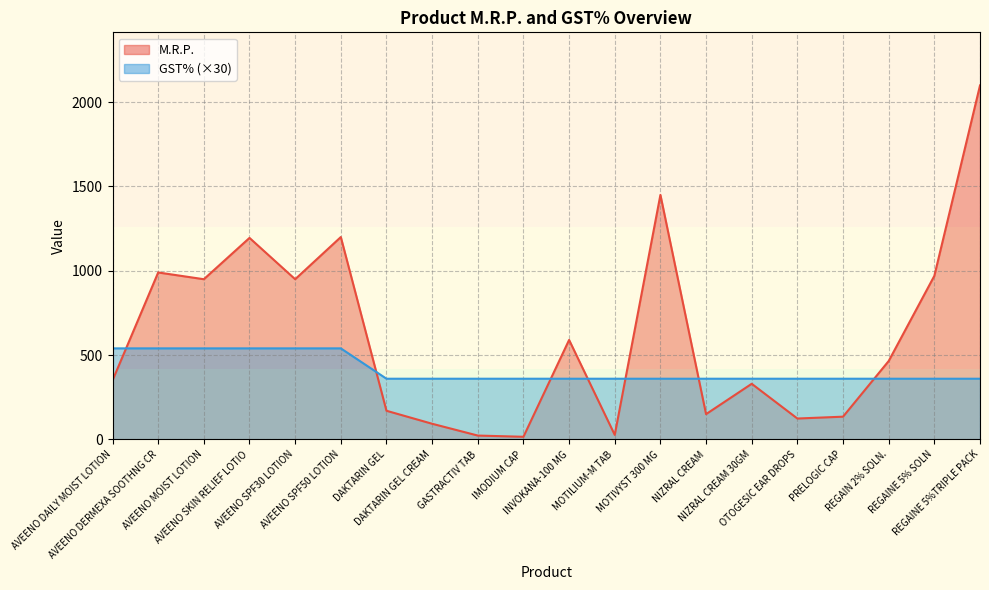

At which category does the chart reach its peak across all series?

REGAINE 5%TRIPLE PACK